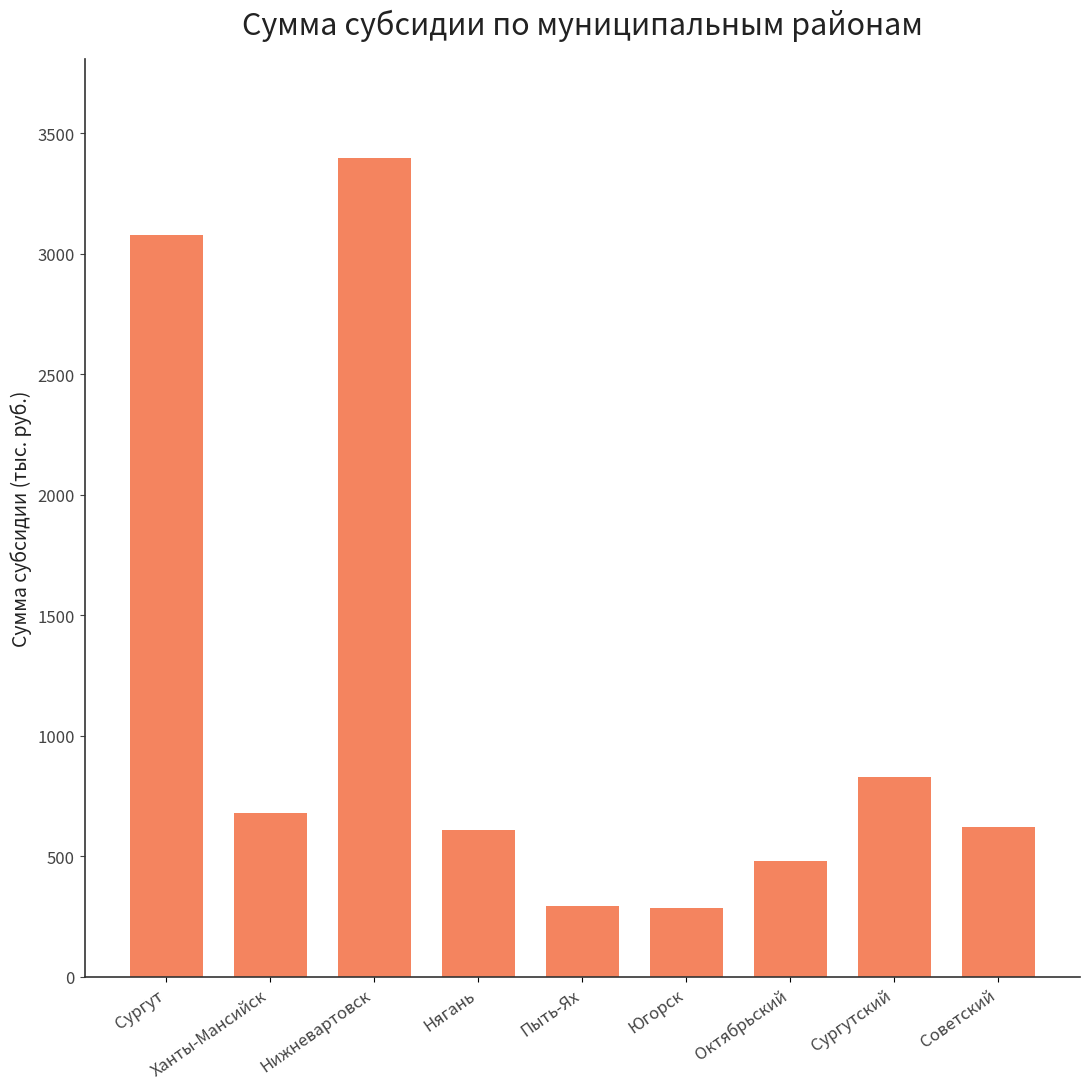

The chart shows a value of 623.0 at Советский. True or false?

True